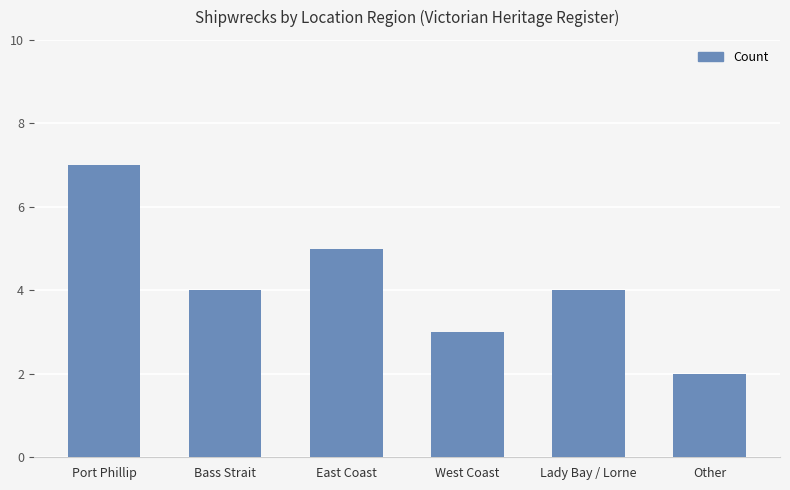

What is the smallest value displayed?

2